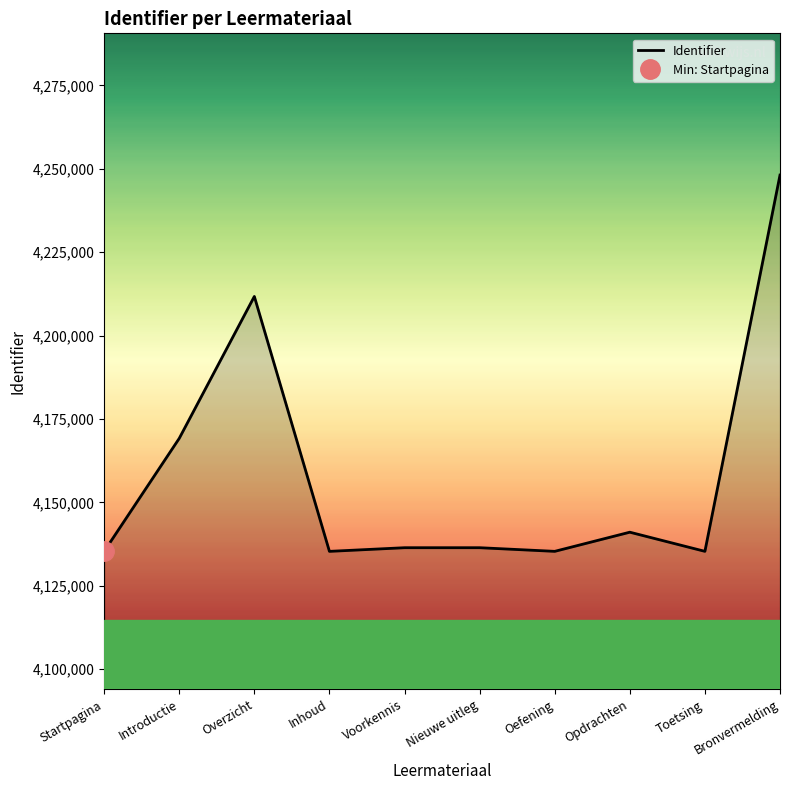

List the labels in order of value, largest first.

Bronvermelding, Overzicht, Introductie, Opdrachten, Nieuwe uitleg, Voorkennis, Toetsing, Oefening, Inhoud, Startpagina